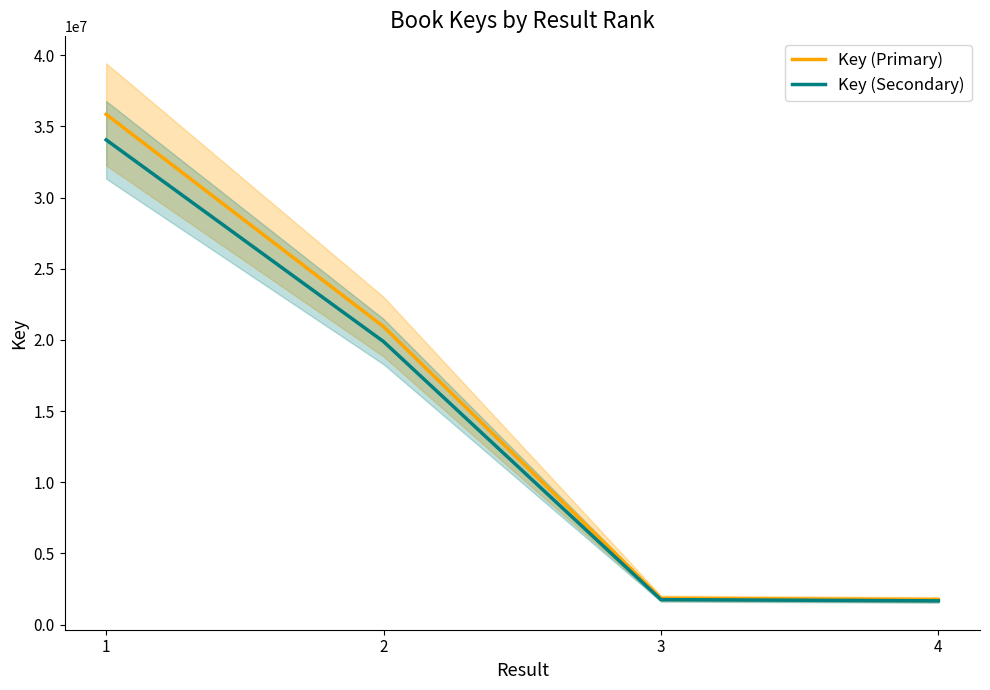

Is this an area chart (filled region under the line)?

No